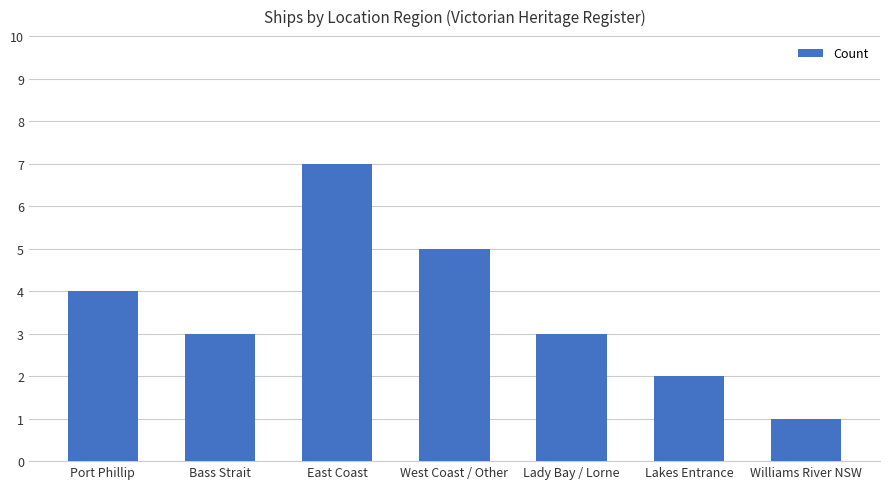

What is the difference between the maximum and minimum values?

6